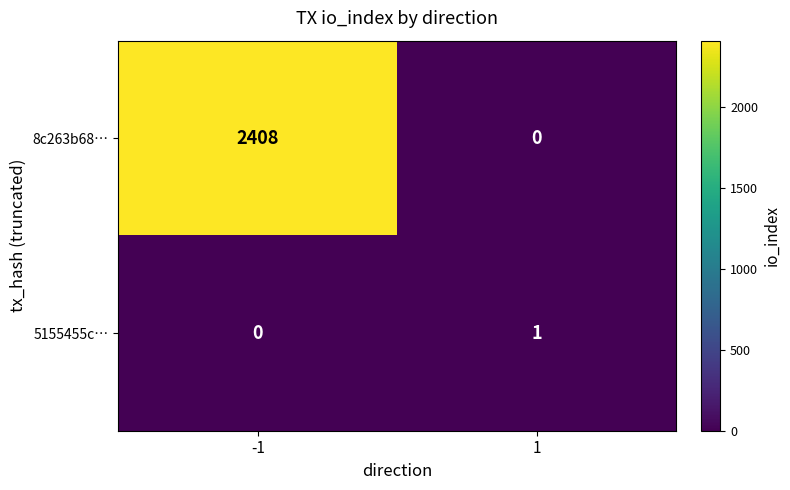

At how many categories does at least one series exceed 351?

1